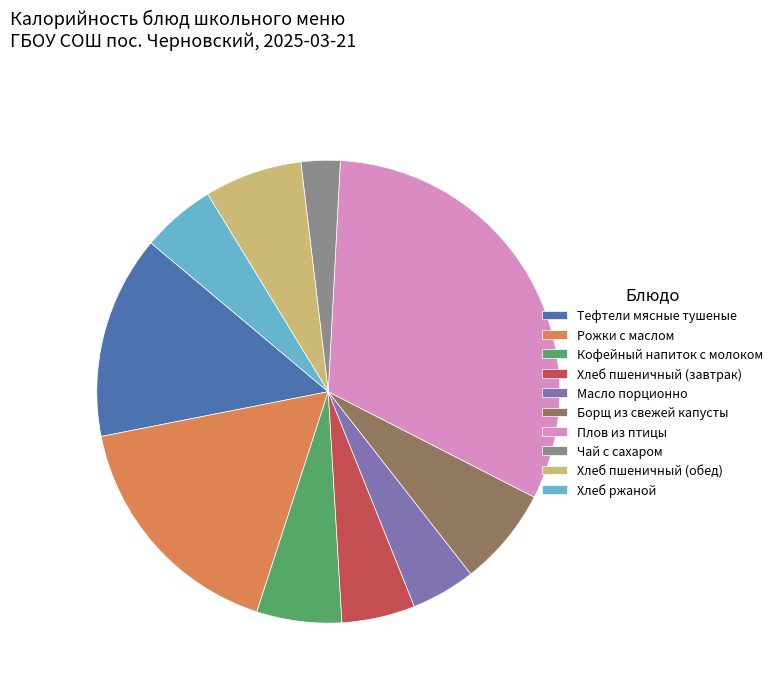

Combined, do Плов из птицы and Кофейный напиток с молоком account for over 50%?

No